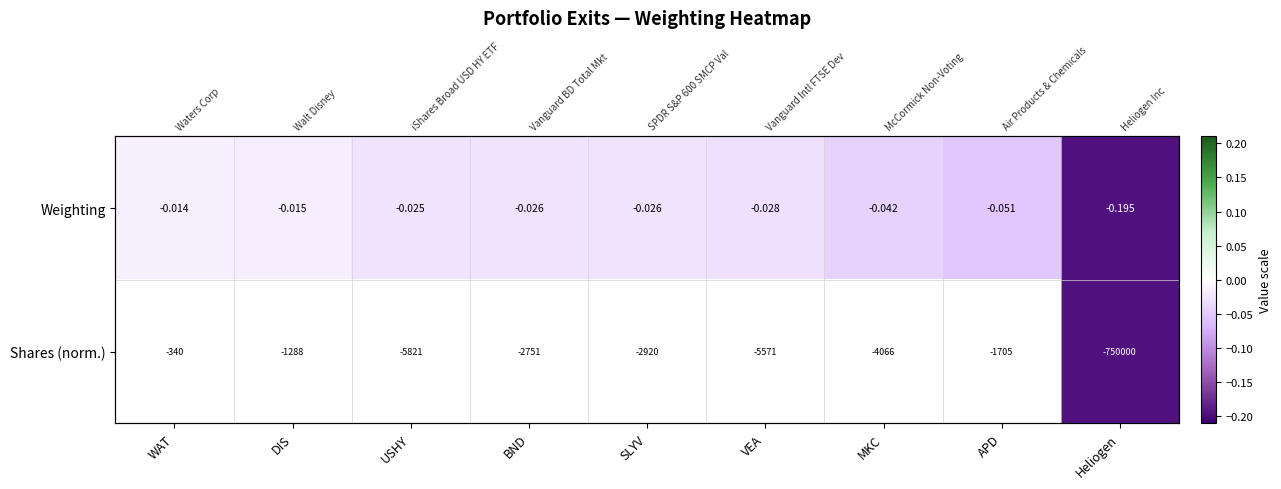

What is the sum of the Weighting values at VEA and Heliogen?

-0.2